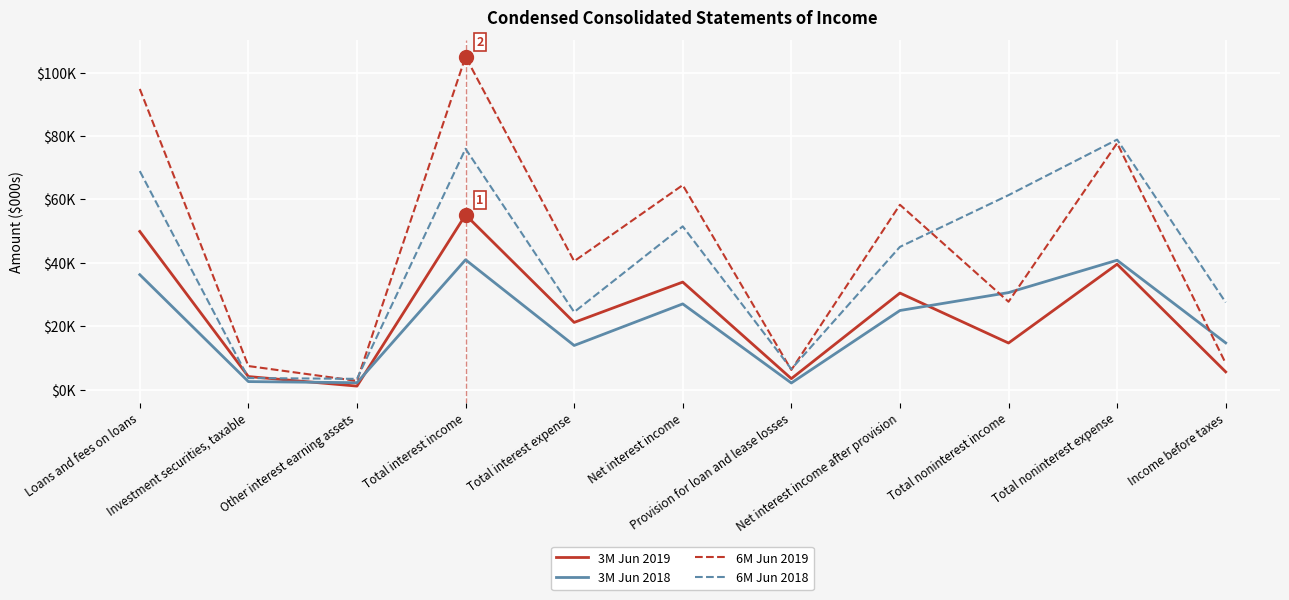

Does the chart display data point markers on the line(s)?

No